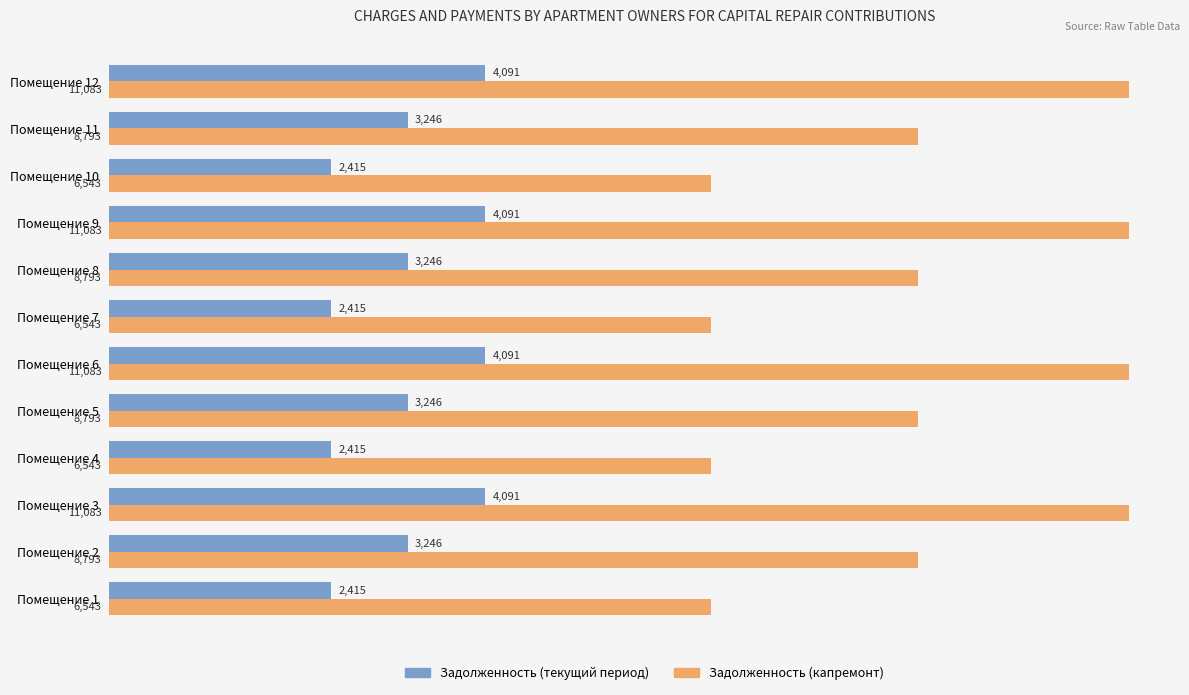

What is the total value across all series at Помещение 3?

15174.0